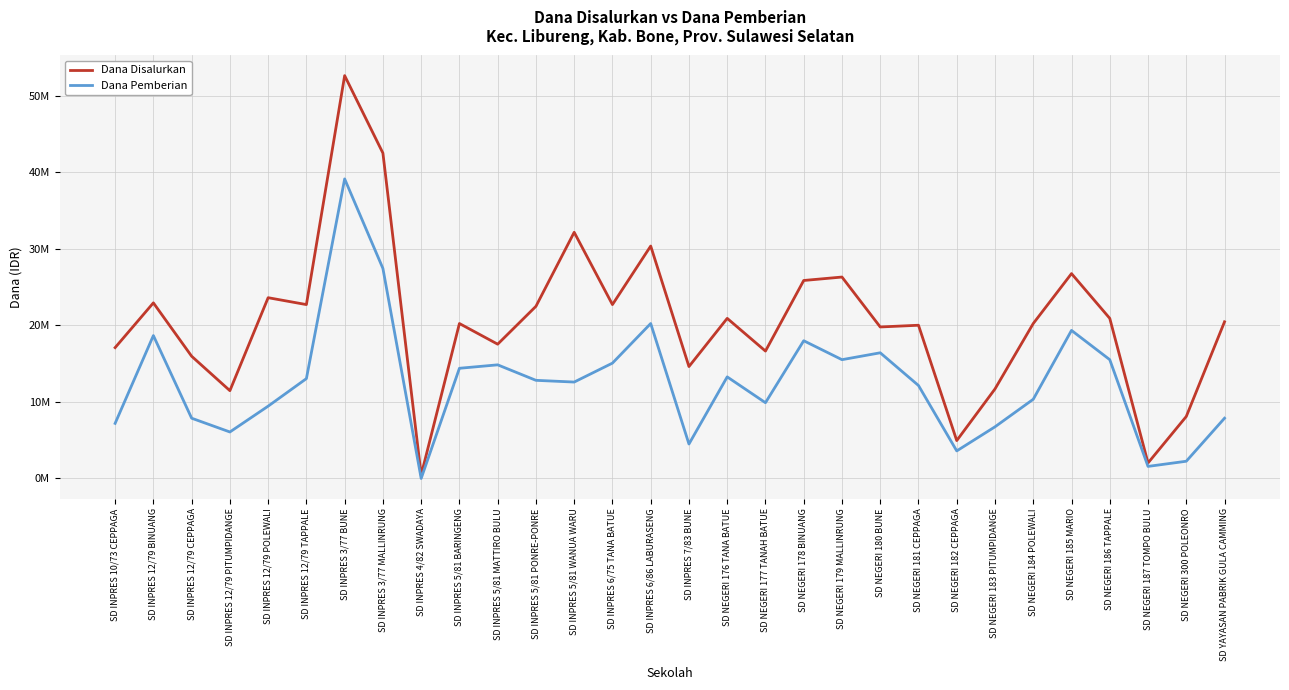

Between SD INPRES 5/81 BARINGENG and SD NEGERI 182 CEPPAGA, which series saw the biggest shift?

Dana Disalurkan